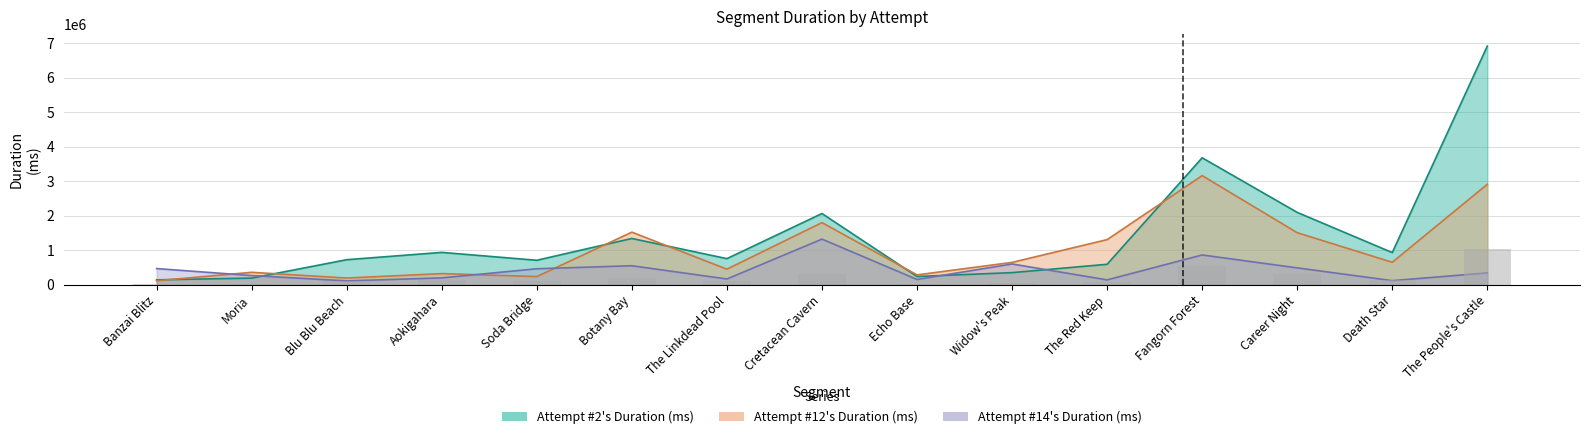

True or false: Attempt #14's Duration (ms) has a value of 606468.0 at Widow's Peak.

True